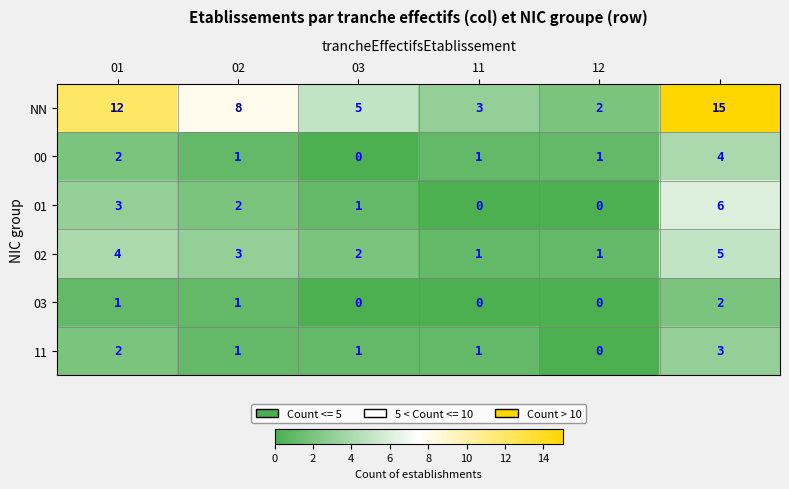

Rank the series by their maximum value, from highest to lowest.

NN, 01, 02, 00, 11, 03